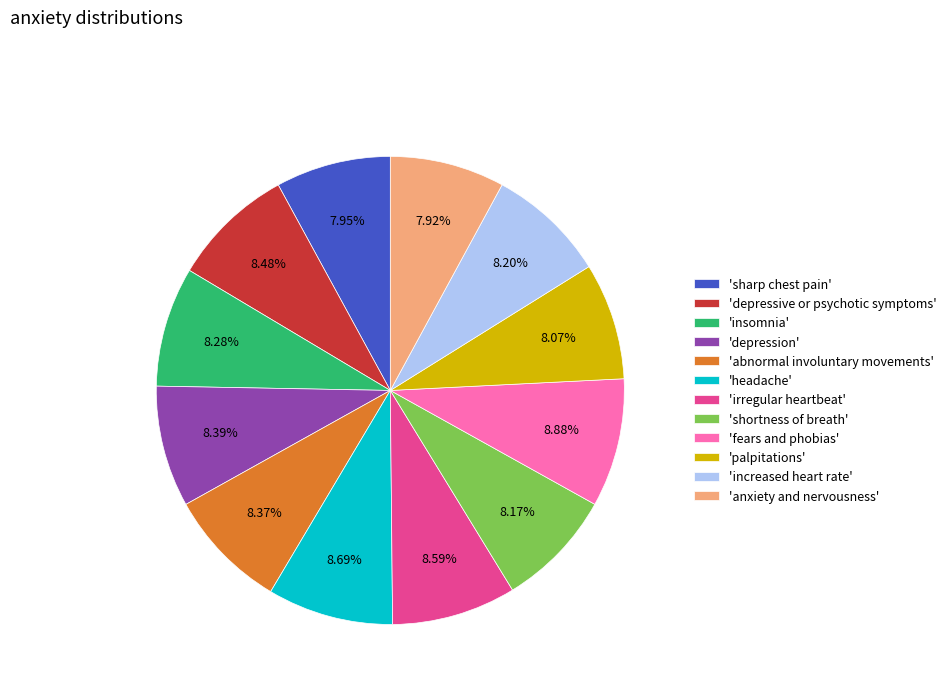

What is the ratio of the value at 'fears and phobias' to the value at 'sharp chest pain'?

1.1